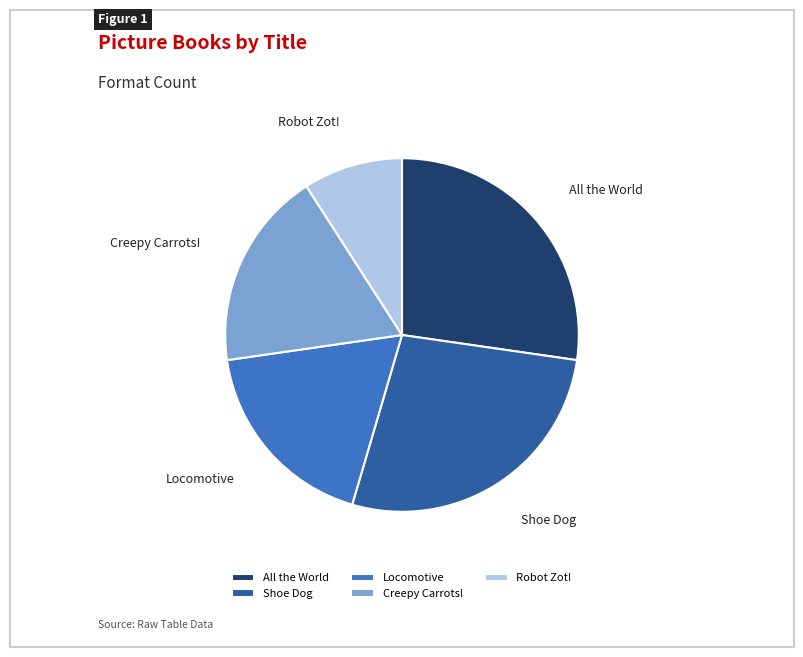

The Locomotive slice represents 18% of the pie. True or false?

True